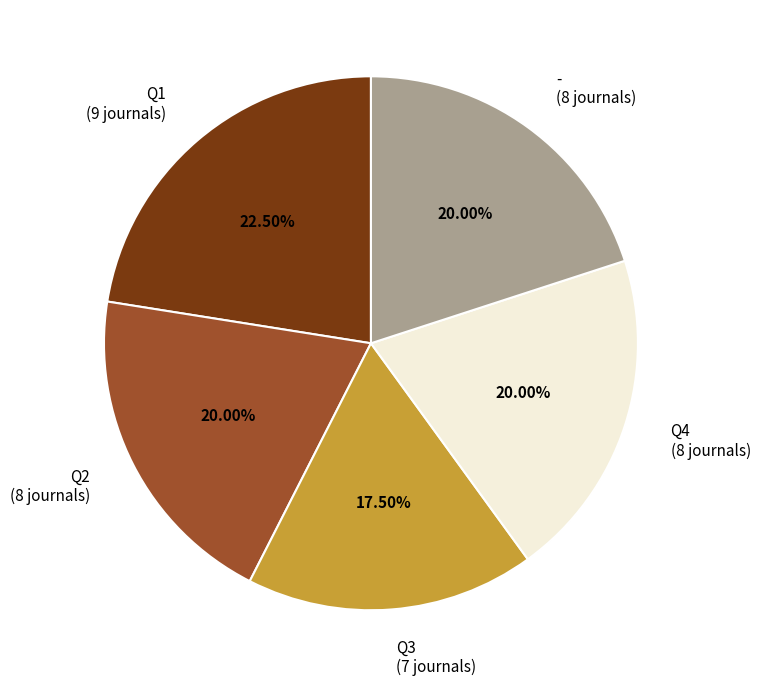

What is the largest slice in the pie chart?

Q1